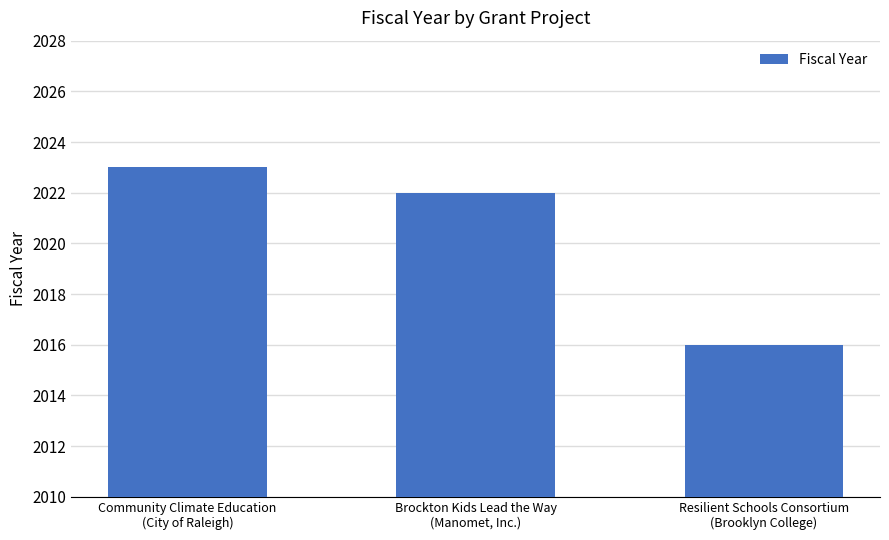

What is the label of the 1st bar from the right?

Resilient Schools Consortium
(Brooklyn College)